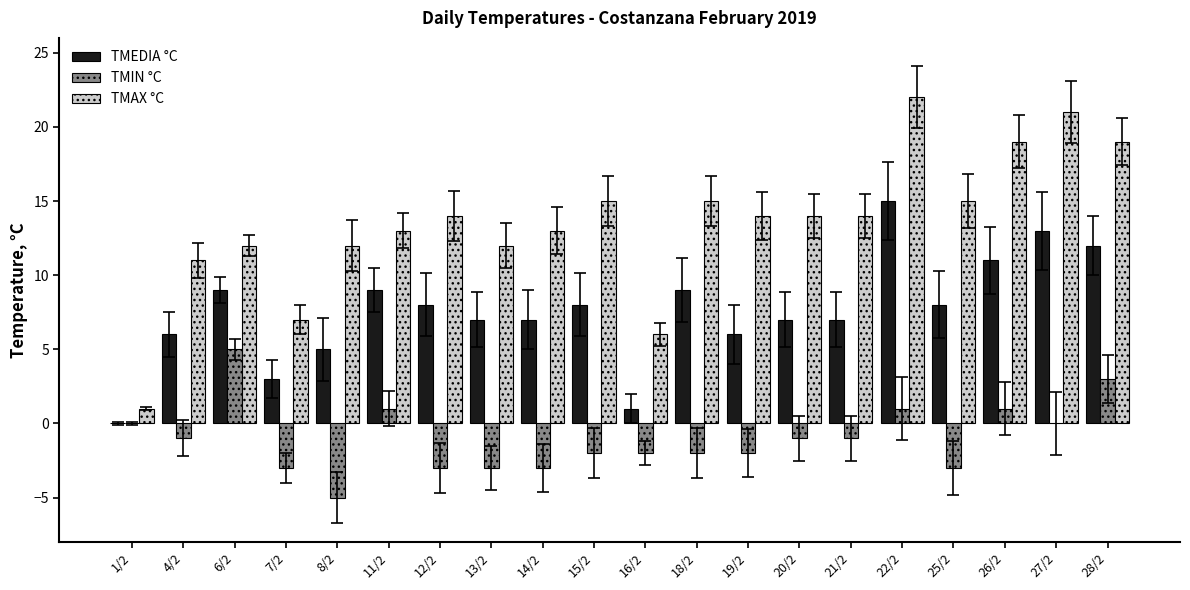

How many groups of bars are there?

20